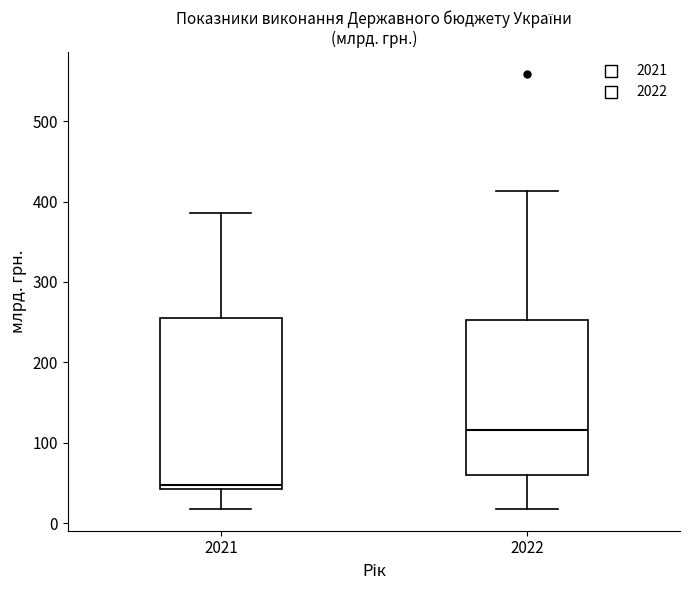

Which box has the highest median line?

2022